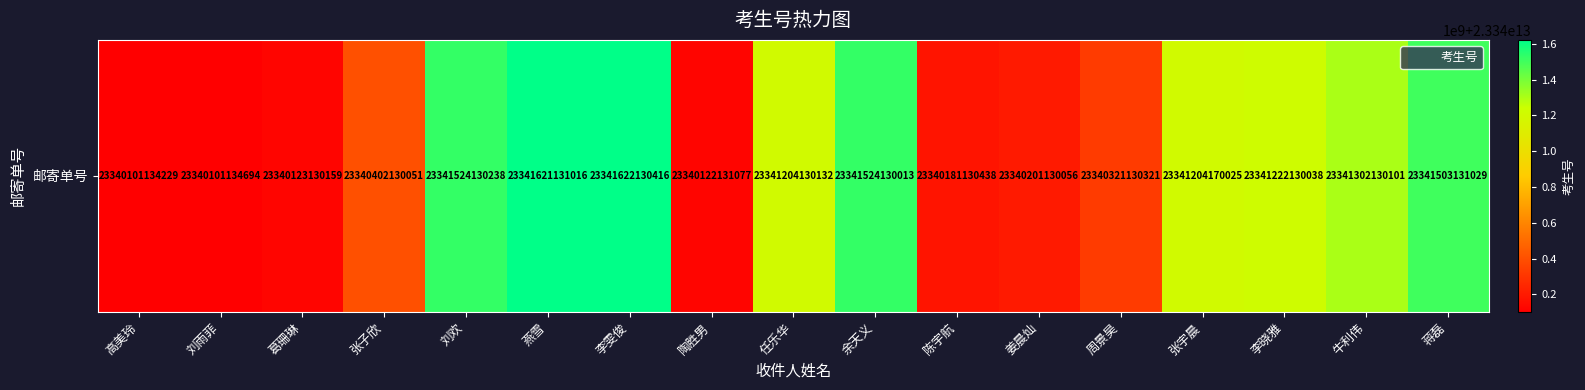

What is the sum of all values?

396794280264033